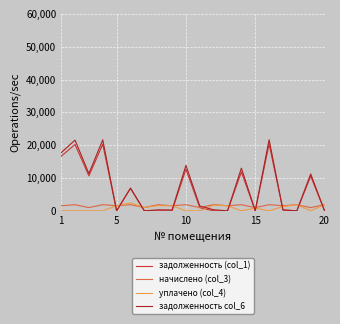

What is the maximum value shown in the chart?

21666.7